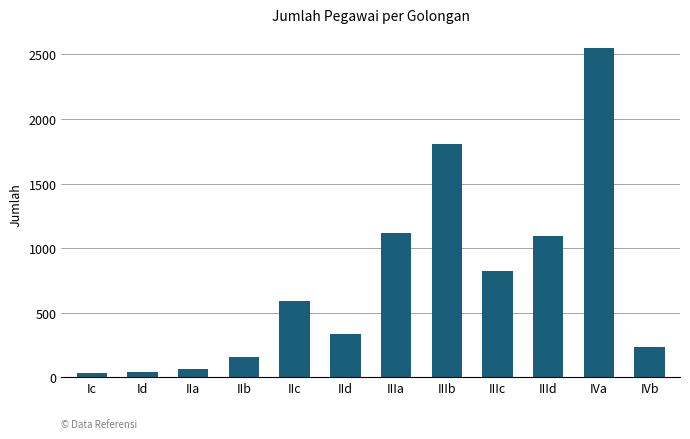

What is the sum of all values?

8852